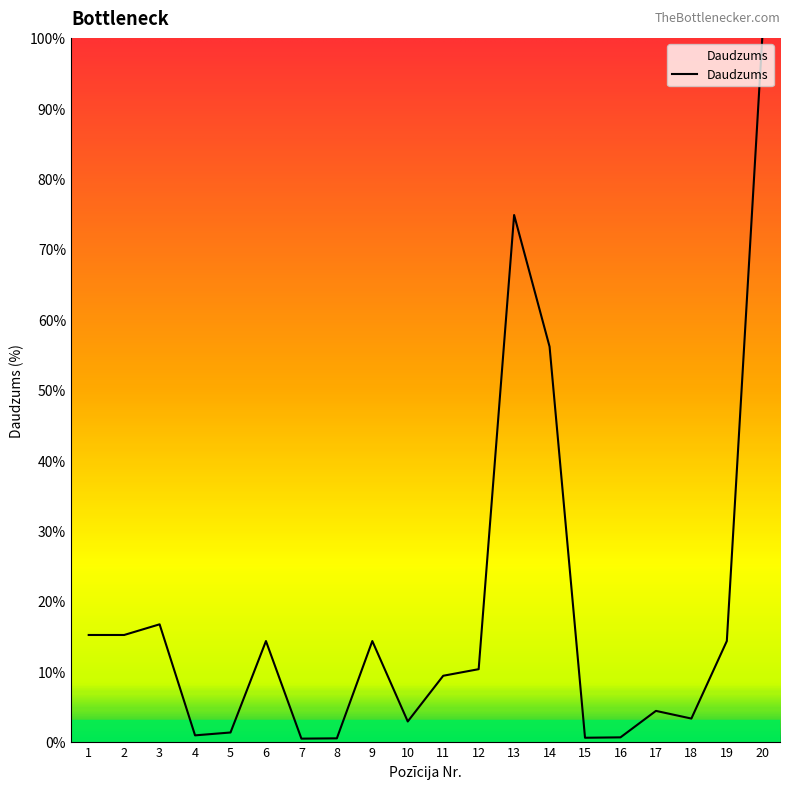

Approximately how many times larger is the value at 19 compared to 11?

1.5